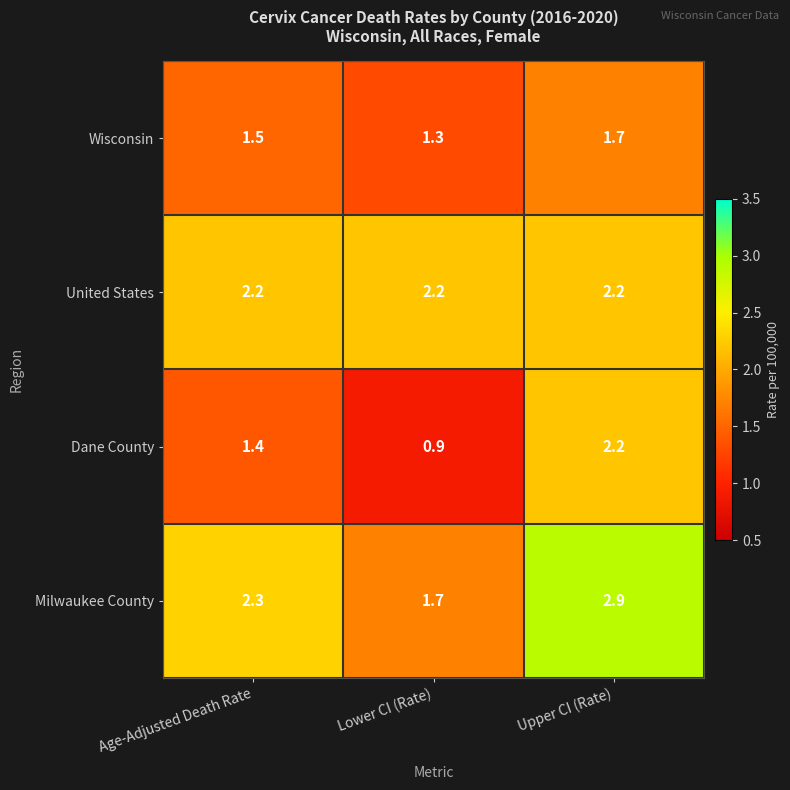

Count the number of categories in the chart.

3